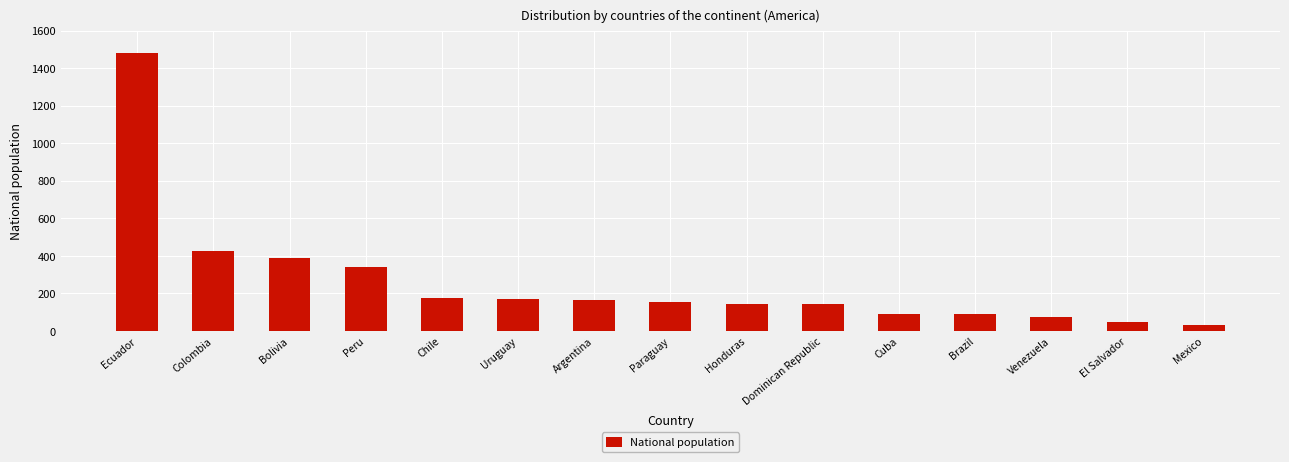

Read the value at Brazil.

88